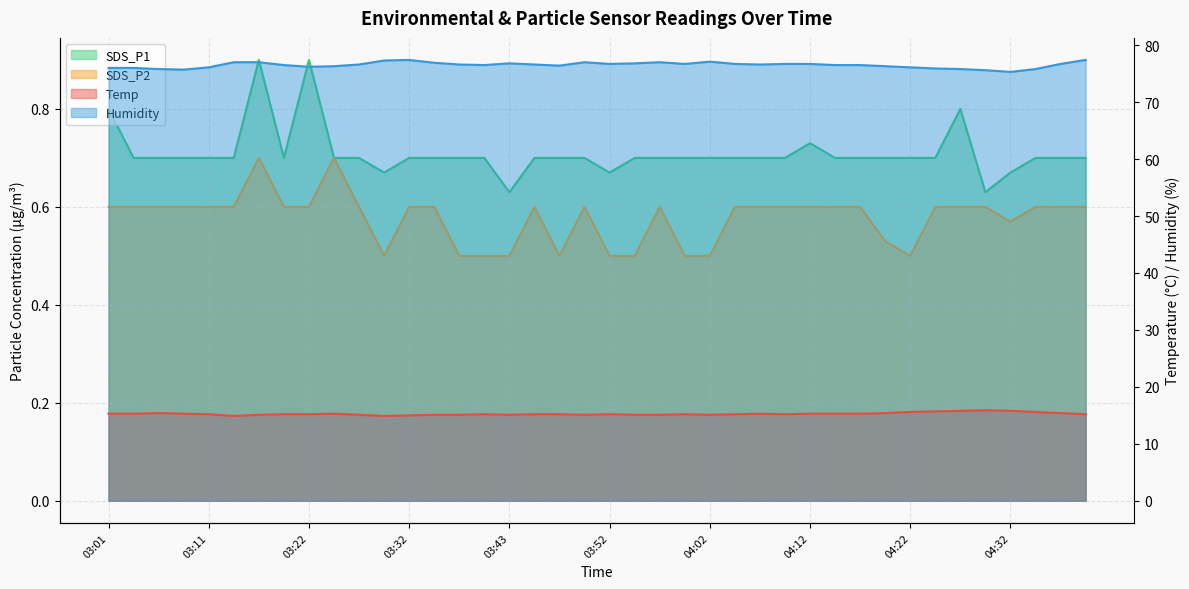

Read the SDS_P1 value at 03:35.

0.7